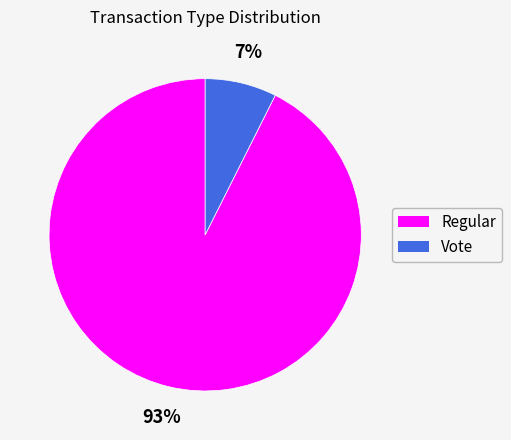

To the nearest percent, what percentage of the pie is Vote?

7%